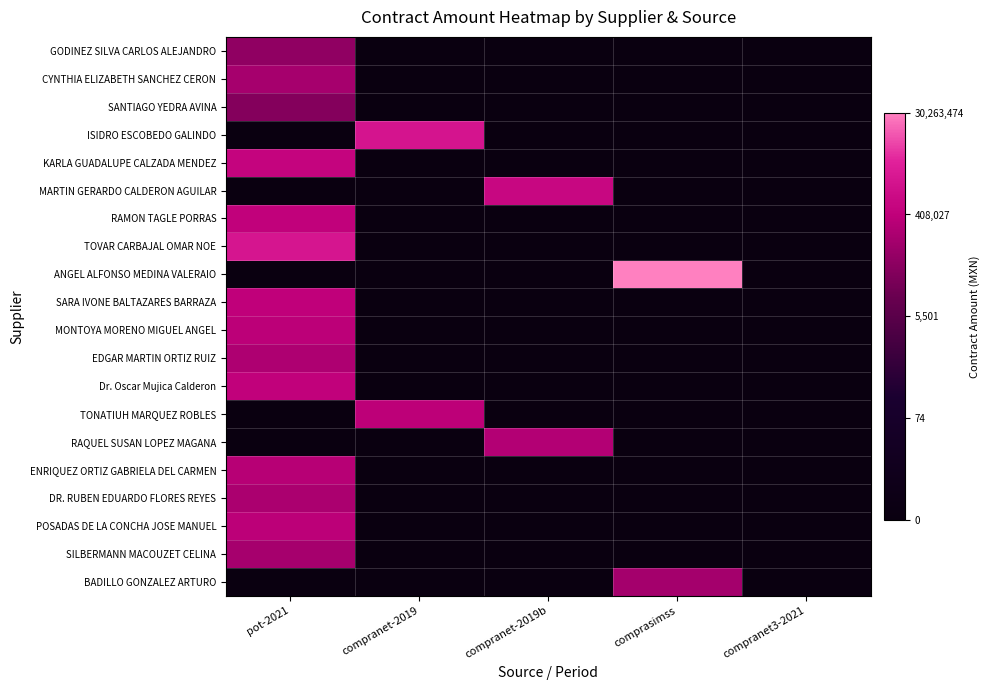

What is the total value across all series at pot-2021?

75.7